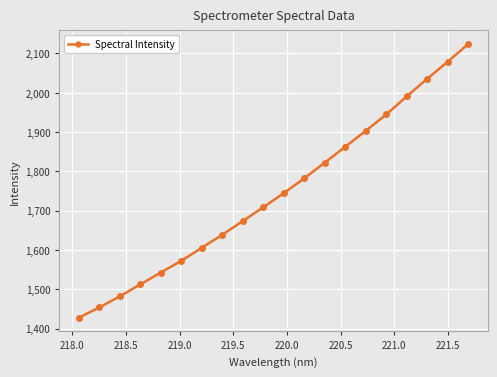

What is the difference between the maximum and second lowest values?

669.8